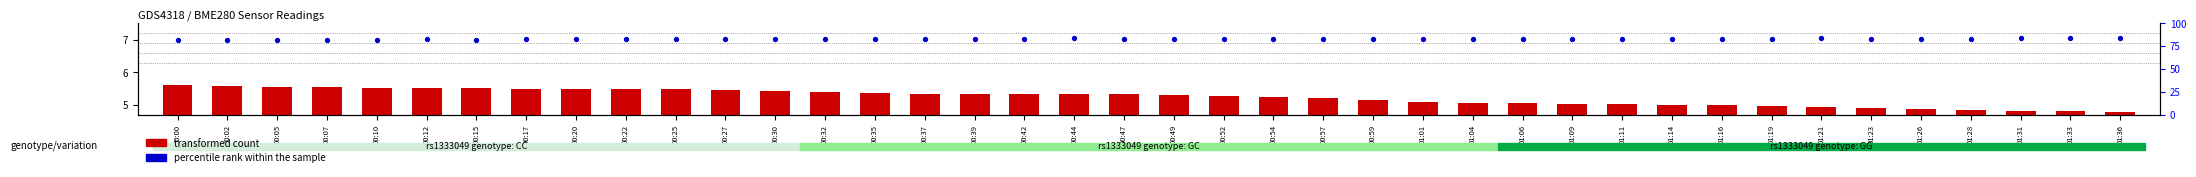

What is the total value across all series at 00:02?

87.7